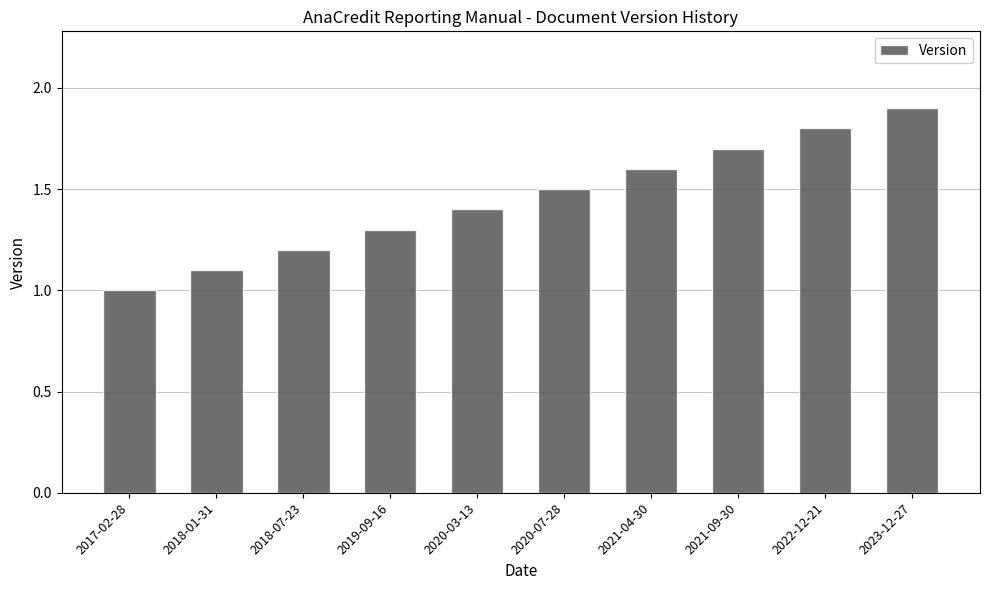

What is the minimum value shown in the chart?

1.0